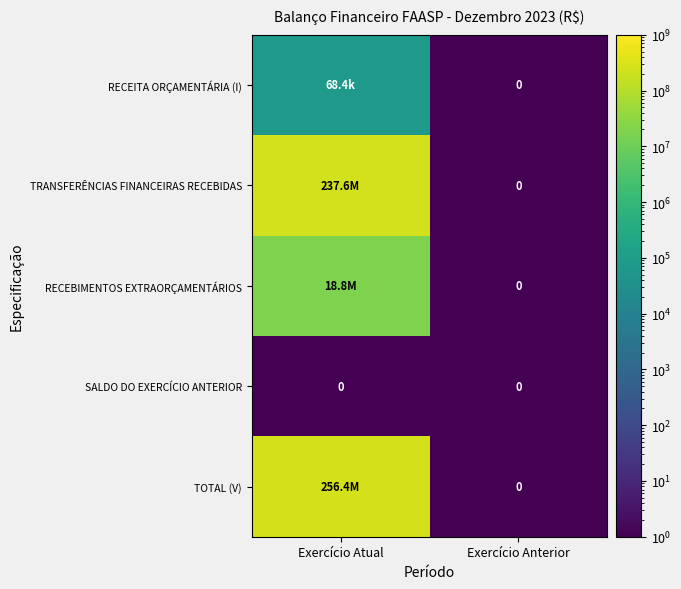

Which series changed the most between Exercício Atual and Exercício Anterior?

TOTAL (V)